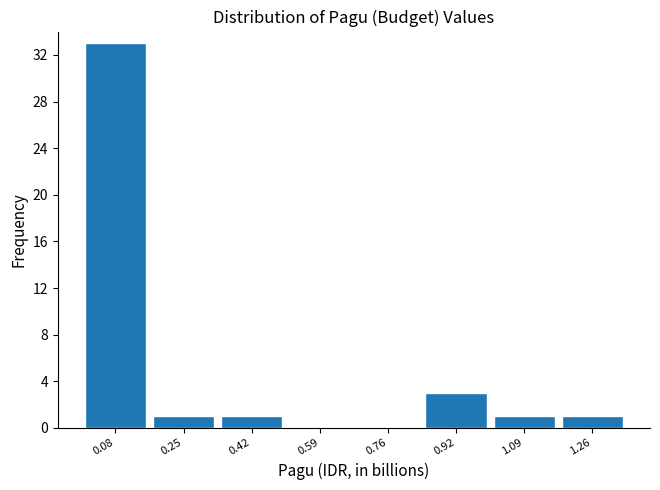

What is the height of the bar covering 0.84 to 1.00 on the x-axis? Neither the bar edges nor the heights are printed on the chart, so give them approximately, as read against the axes.

3